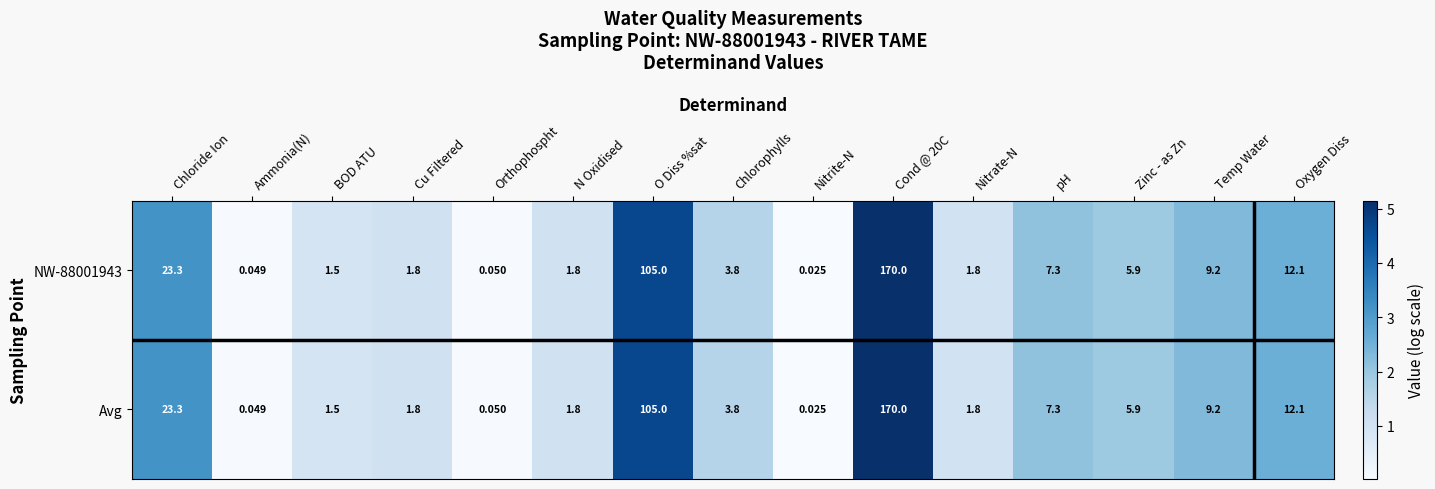

Where is Avg nearest to the value 85?

O Diss %sat